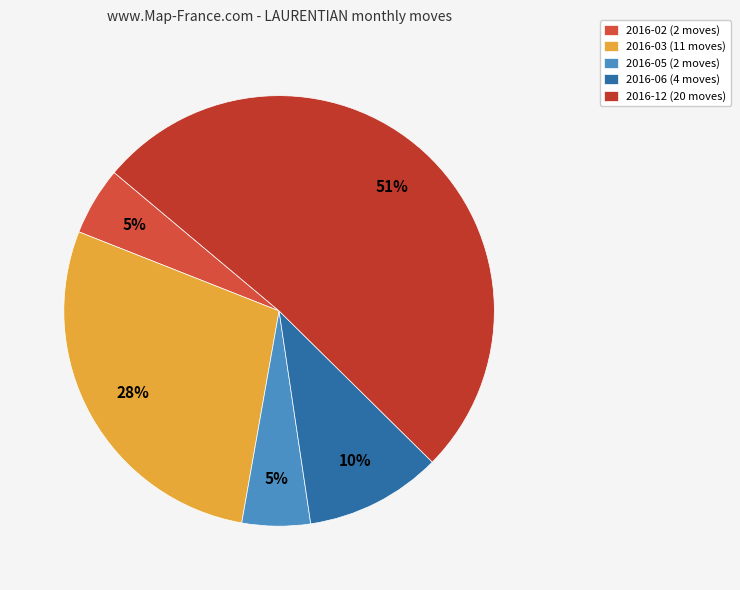

Count the number of slices in the pie.

5